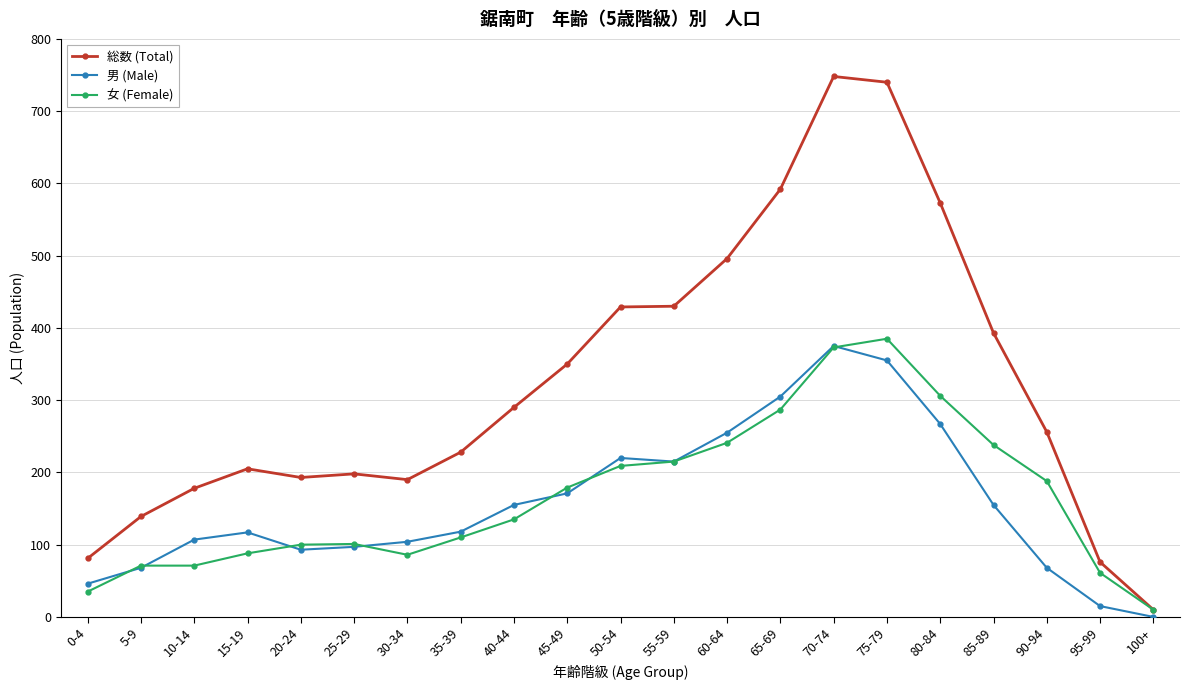

What are all the series names shown in the legend?

総数 (Total), 男 (Male), 女 (Female)